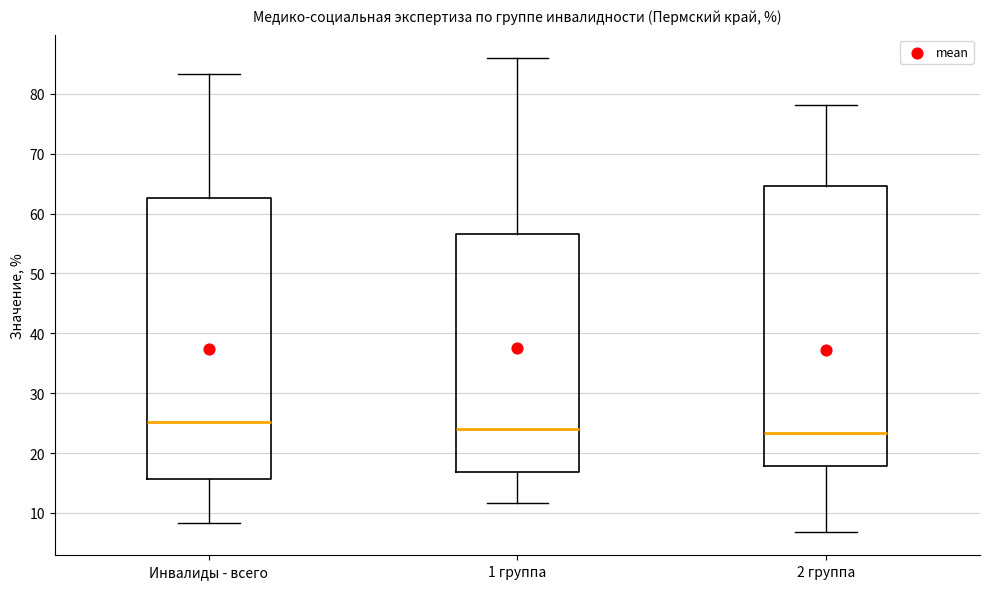

Where does the median line of the box for 2 группа sit on the y-axis? The values are not printed on the chart, so give them approximately, as read against the axis.

23